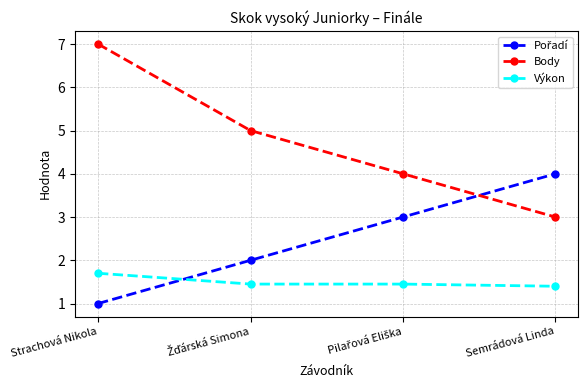

What is the total value across all series at Strachová Nikola?

9.7